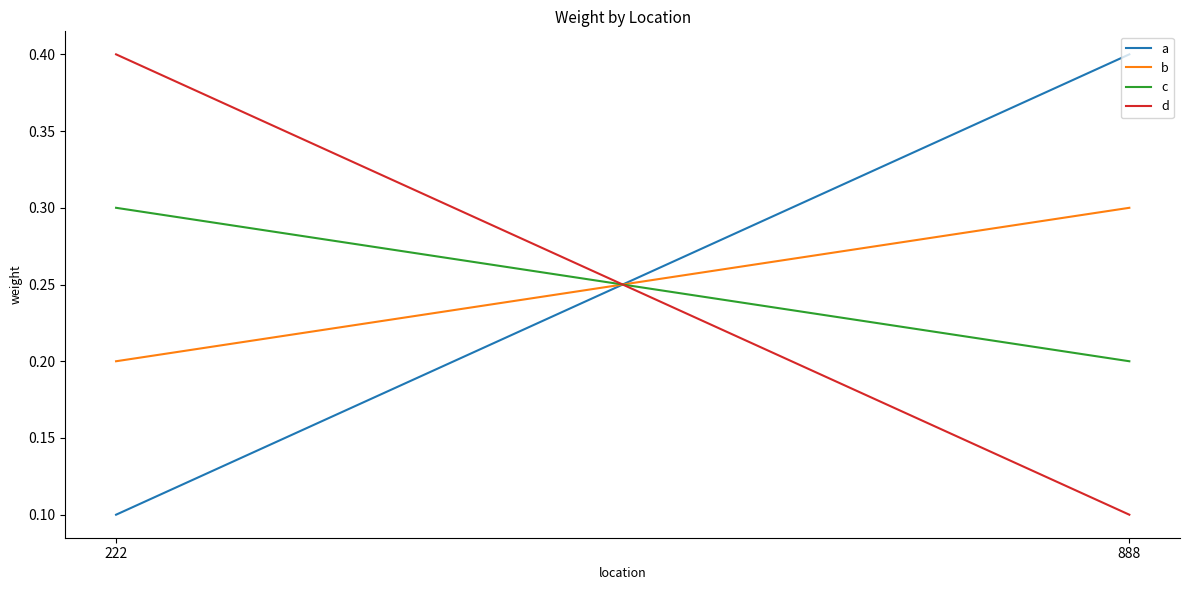

Reading right to left, extract all data points from this chart.

a: 888=0.4	222=0.1
b: 888=0.3	222=0.2
c: 888=0.2	222=0.3
d: 888=0.1	222=0.4